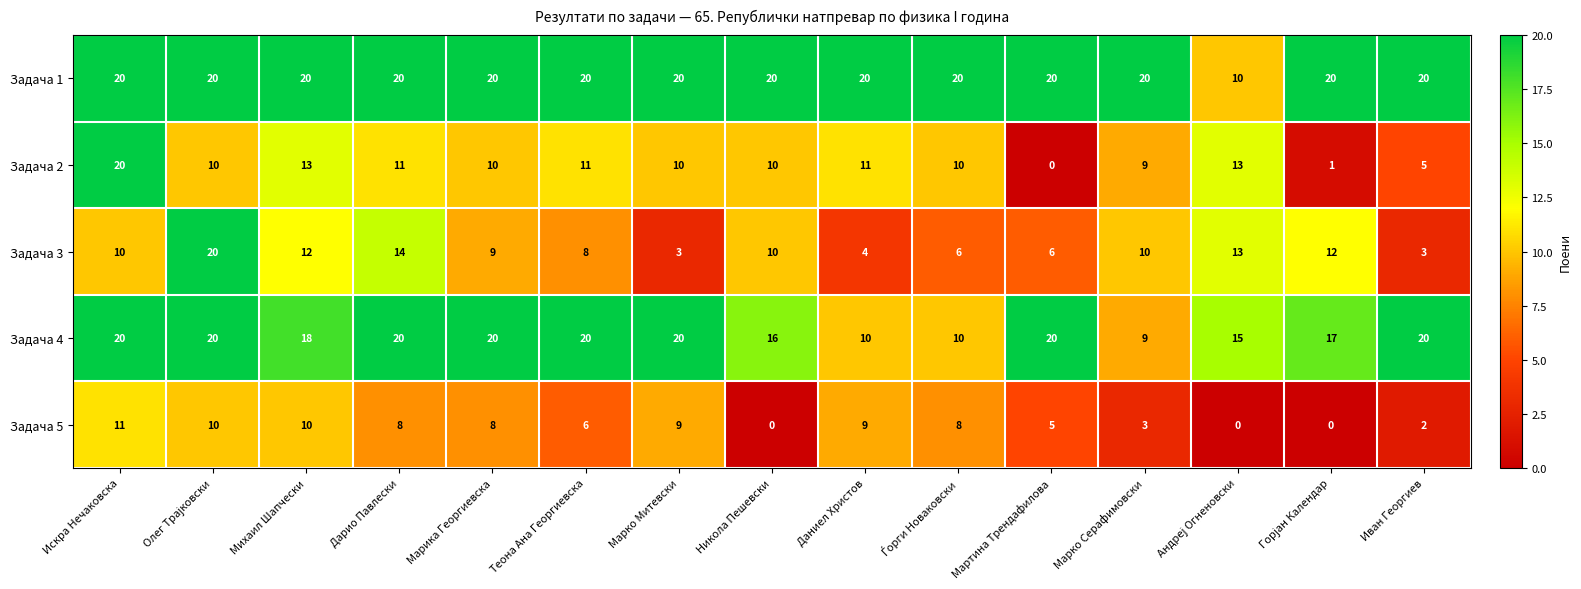

What is the average value of the Задача 3 series?

9